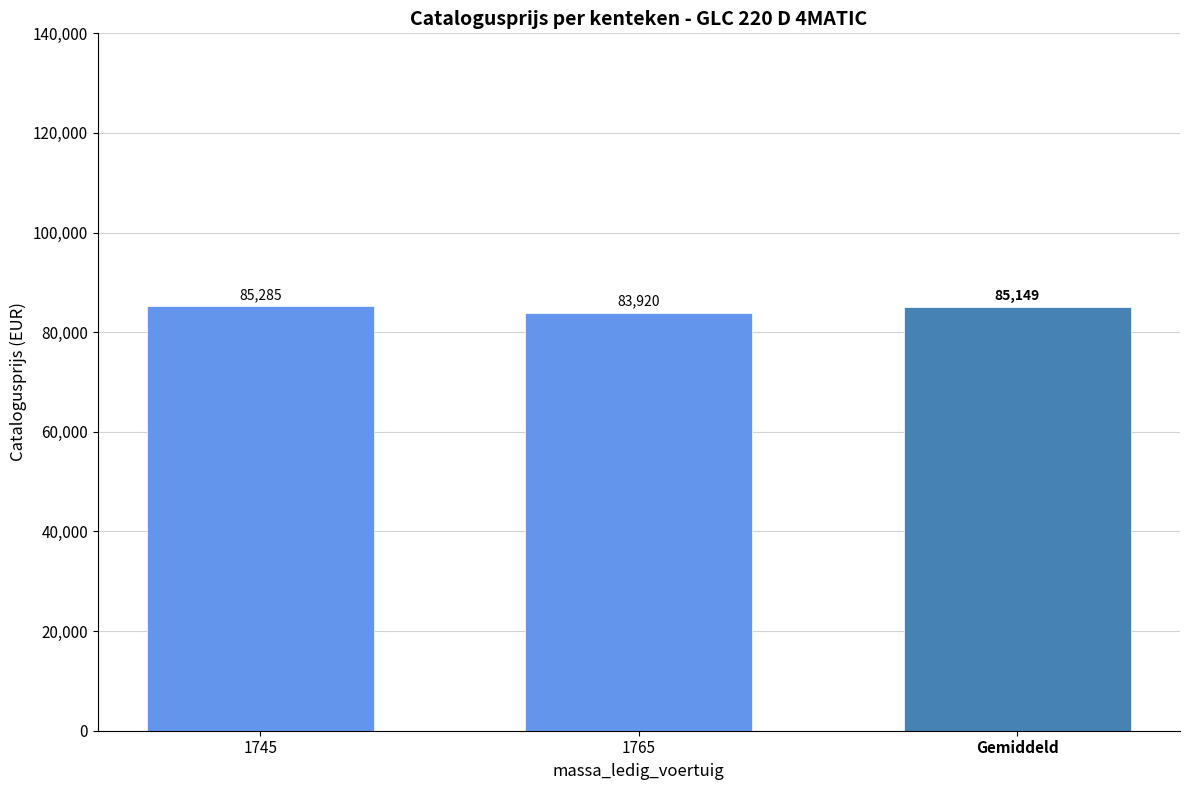

What is the average value?

84602